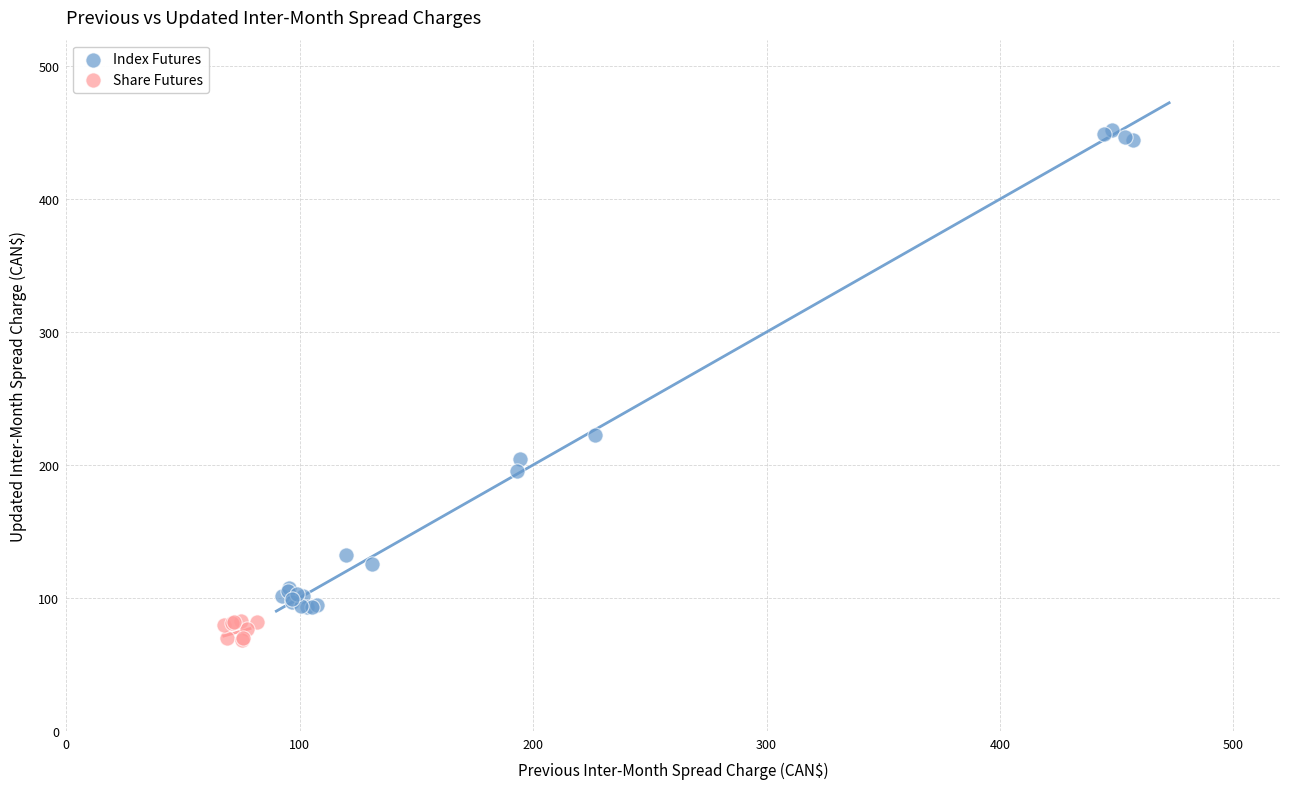

Which series contains the lowest Y value?

Share Futures